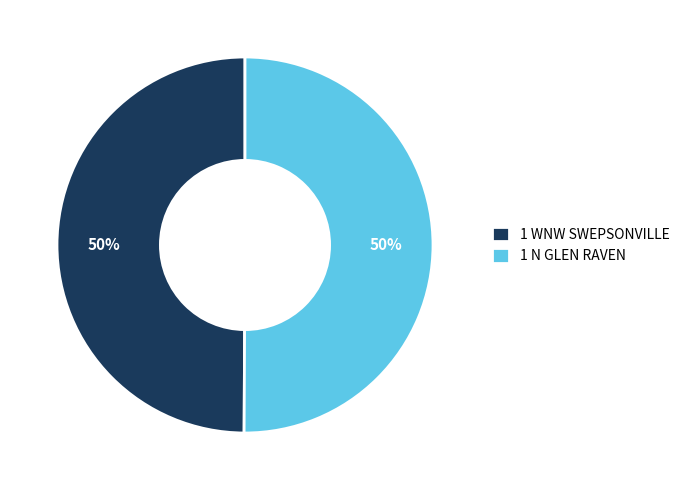

To the nearest percent, what portion does 1 N GLEN RAVEN represent?

50%